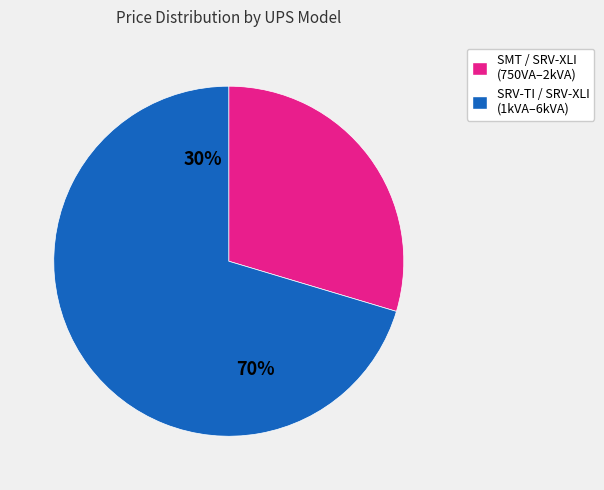

To the nearest percent, what is the combined percentage of SMT / SRV-XLI (750VA–2kVA) and SRV-TI / SRV-XLI (1kVA–6kVA)?

100%